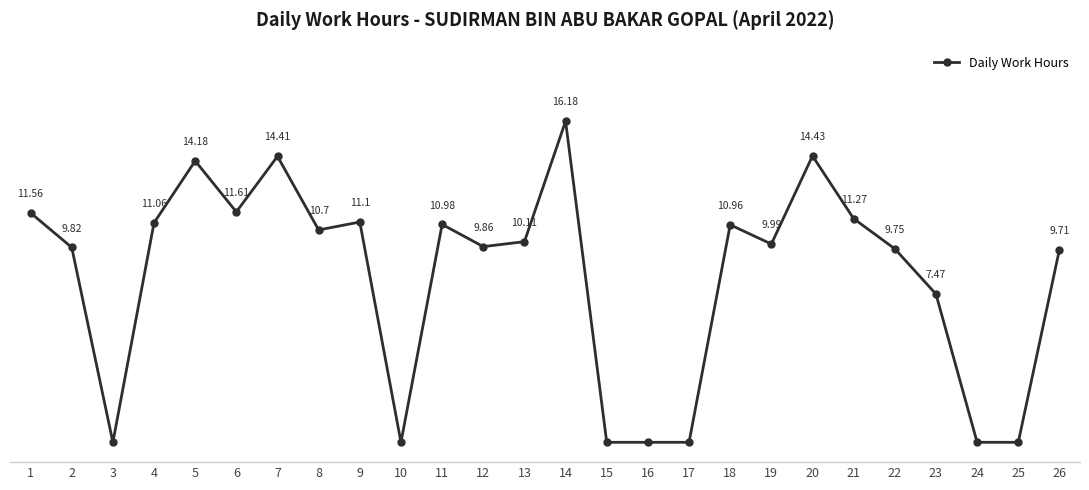

True or false: the data has more than 0 interior local peaks.

True